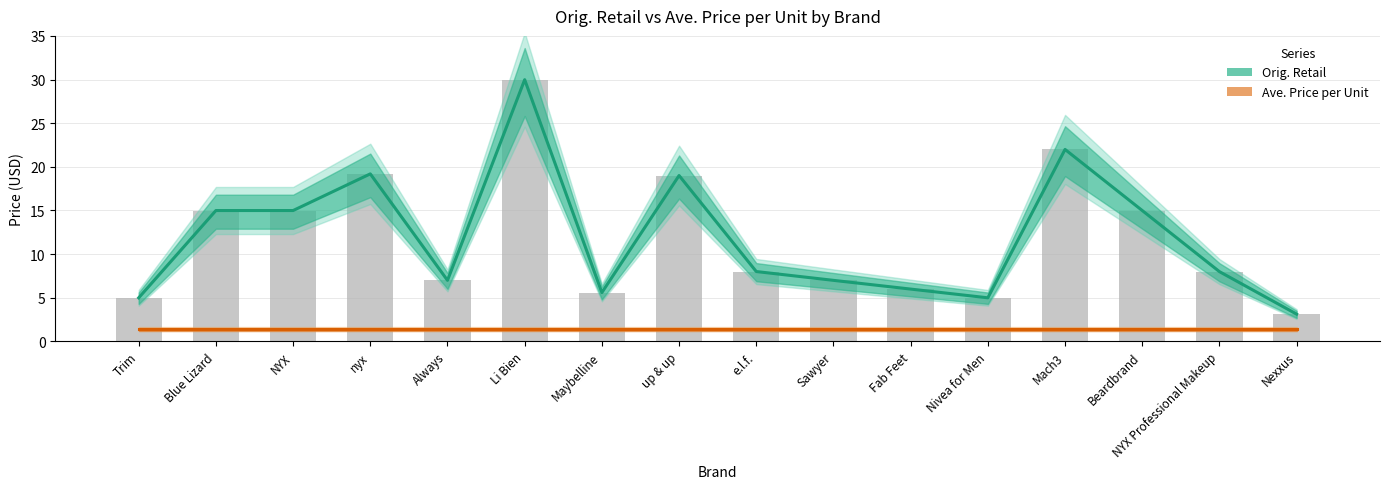

List the series in order of their peak value, lowest first.

Ave. Price per Unit, Orig. Retail